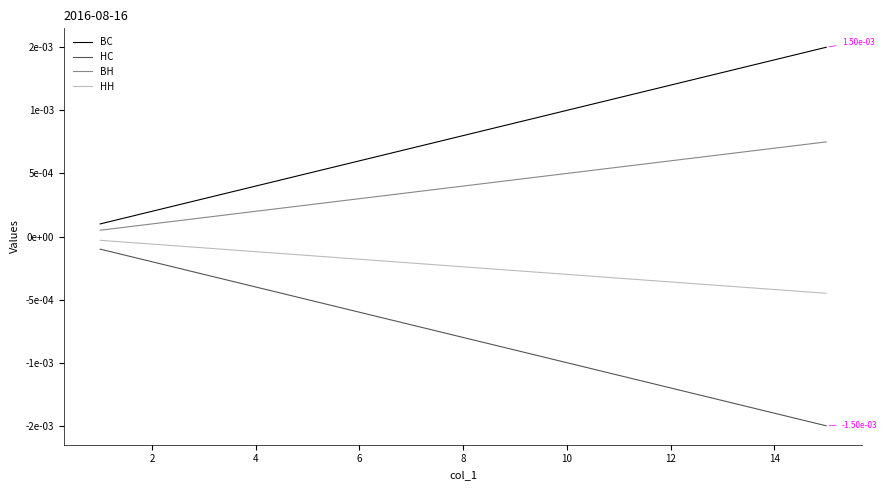

True or false: НС and НН intersect in this chart.

False